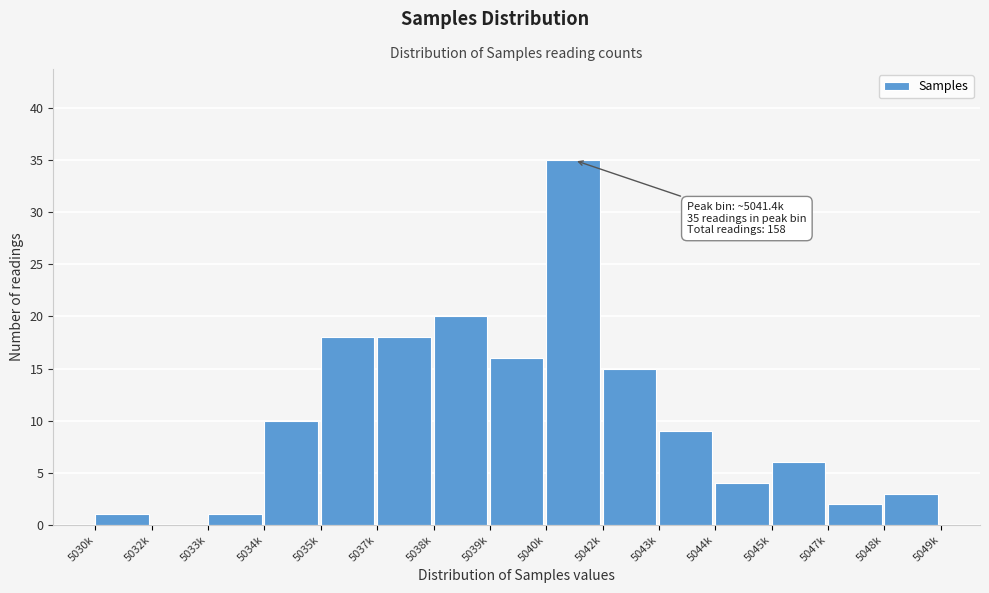

Reading right to left, extract all data points from this chart.

5048k=3	5047k=2	5045k=6	5044k=4	5043k=9	5042k=15	5040k=35	5039k=16	5038k=20	5037k=18	5035k=18	5034k=10	5033k=1	5032k=0	5030k=1